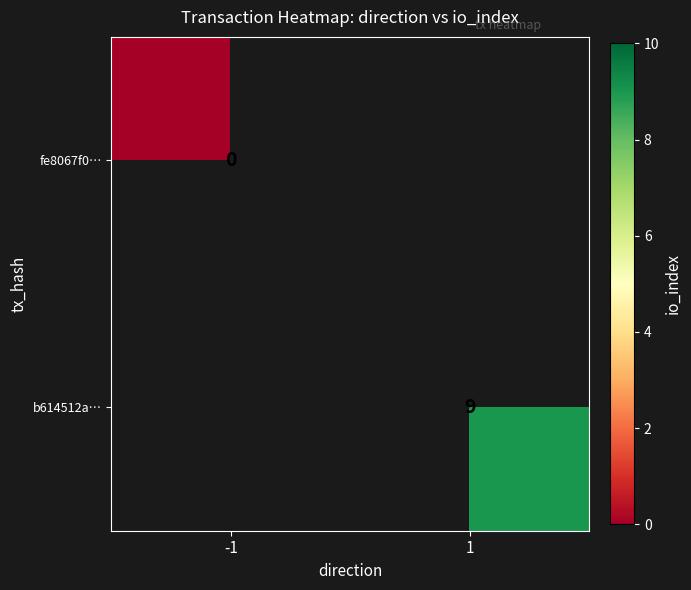

The value of b614512a… at 1 is 15. True or false?

False